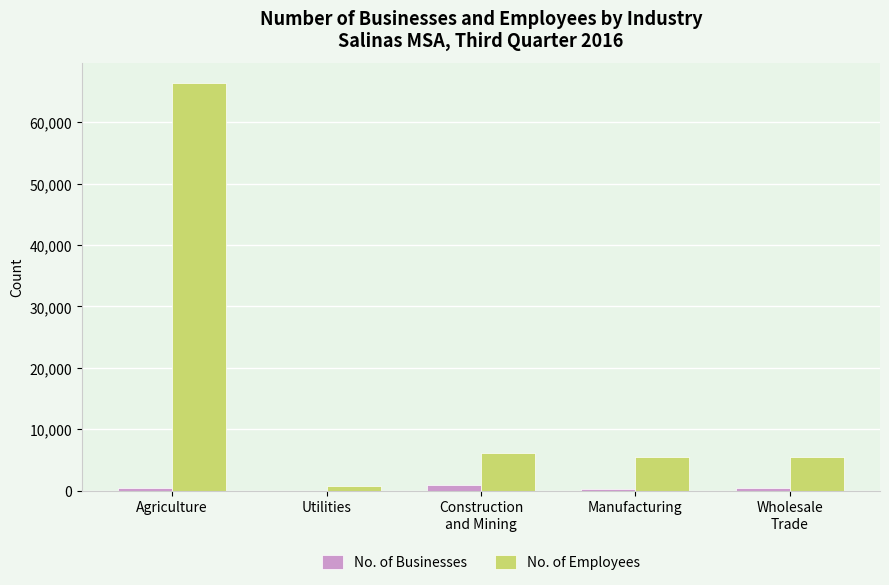

Which series has the largest total across all categories?

No. of Employees